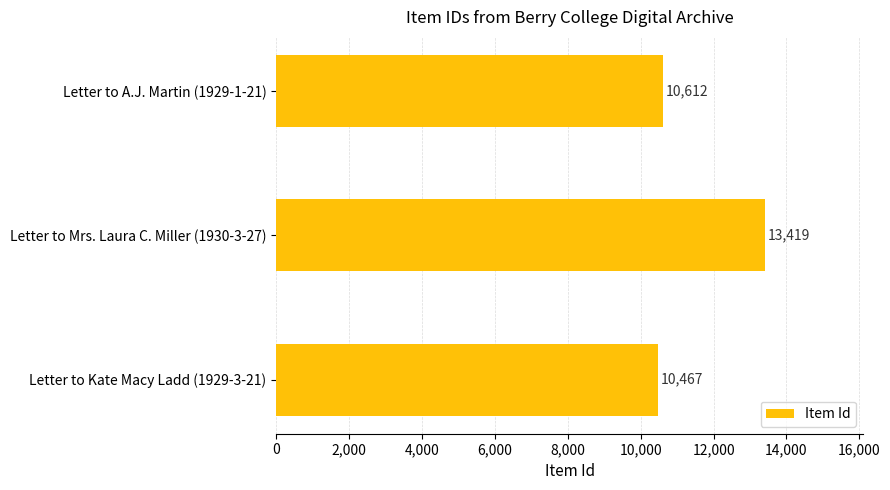

What value does the data have at Letter to Mrs. Laura C. Miller (1930-3-27), to the nearest 100?

13400